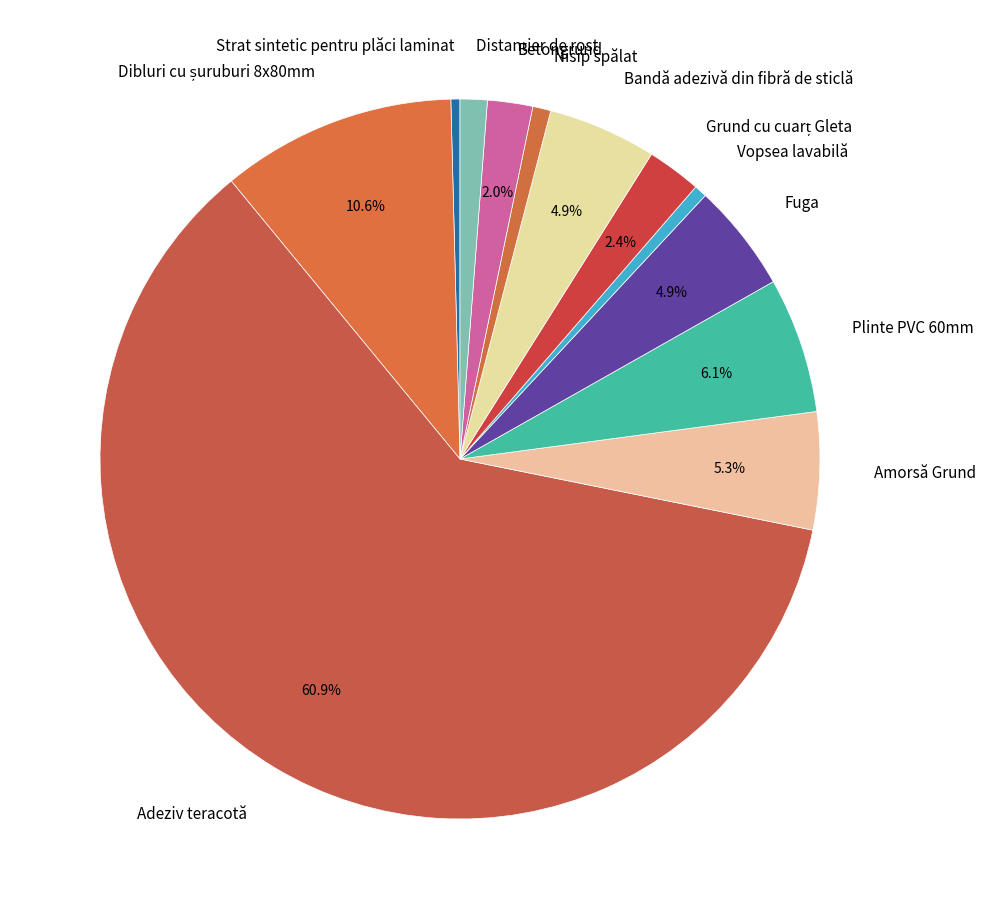

Which category has the biggest portion of the pie?

Adeziv teracotă